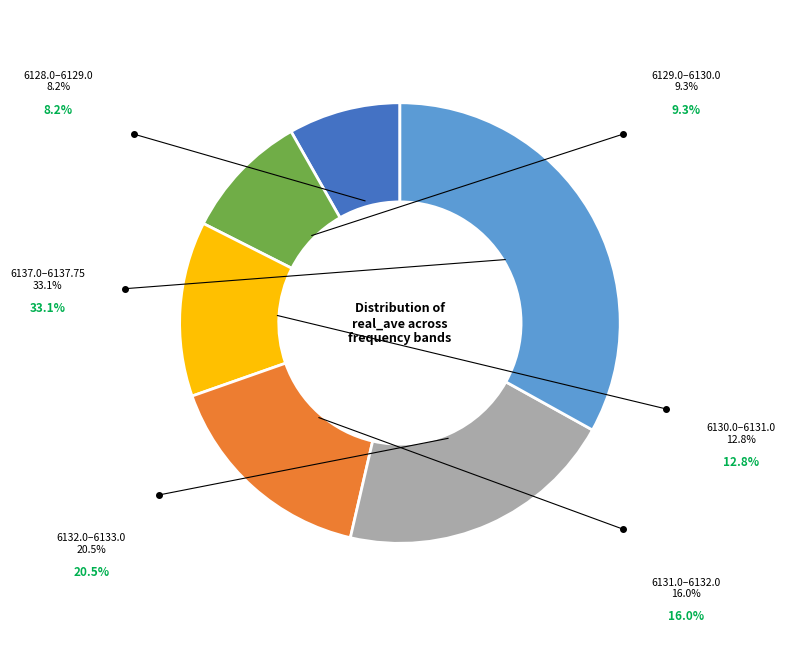

Count the number of slices in the pie.

6